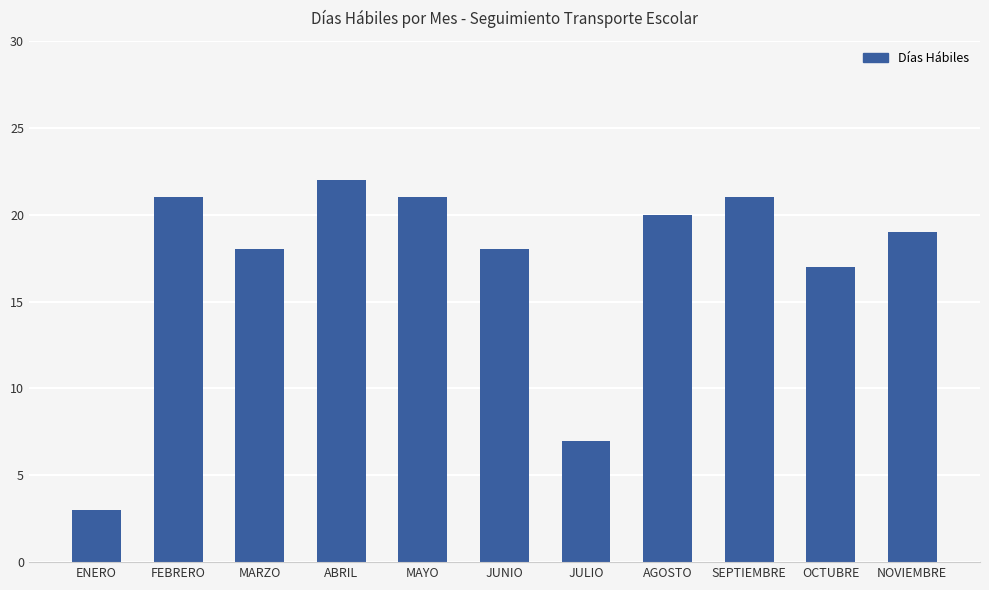

What is the difference between the values at MARZO and ABRIL?

4